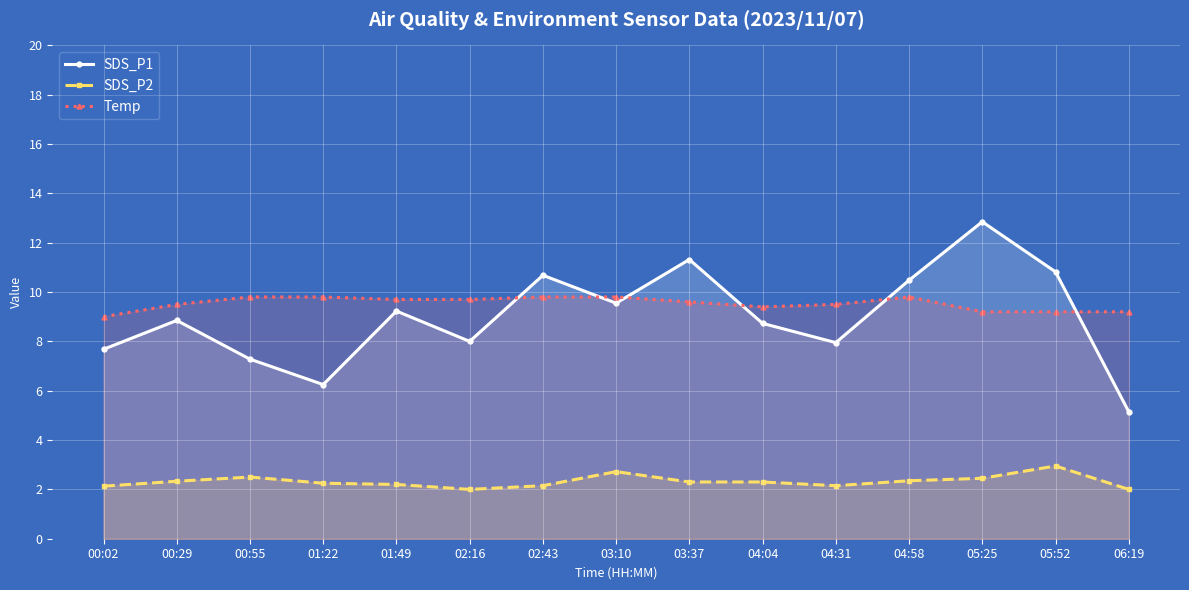

Which series changed the most between 00:29 and 04:31?

SDS_P1